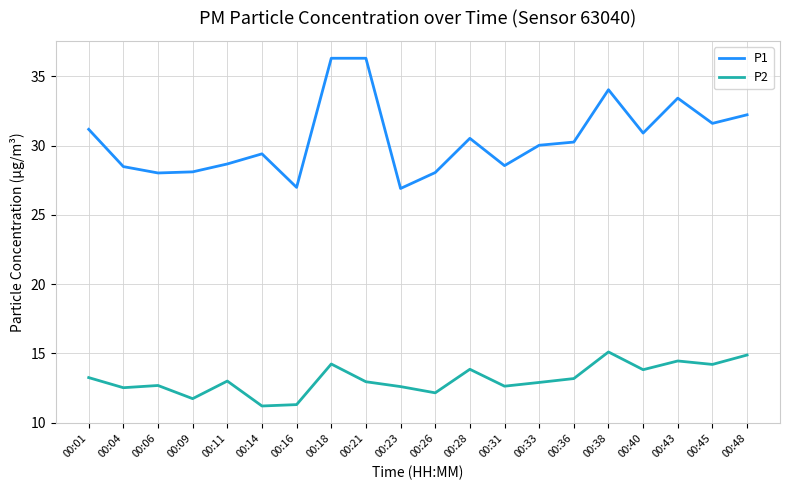

Rank the series at 00:14 from highest to lowest value.

P1, P2